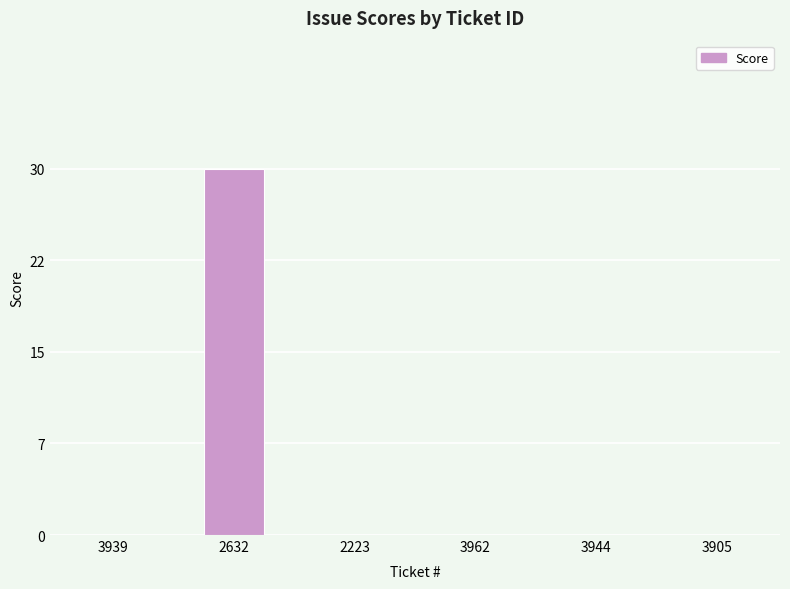

What is the difference between the maximum and minimum values?

30